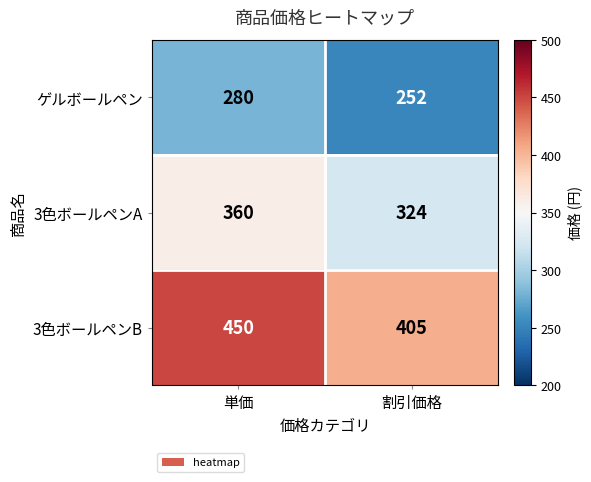

List the series in order of their peak value, lowest first.

ゲルボールペン, 3色ボールペンA, 3色ボールペンB